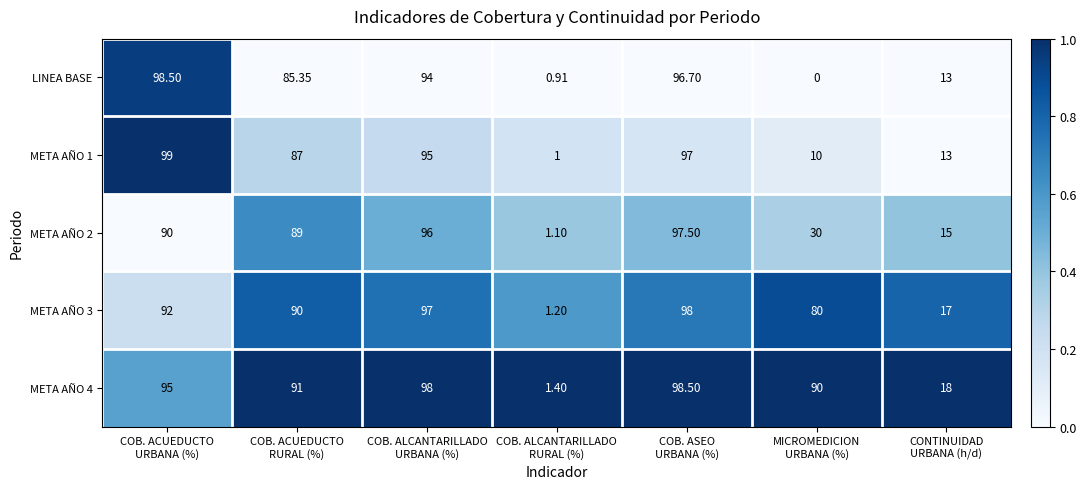

Rank the series at COB. ACUEDUCTO
URBANA (%) from highest to lowest value.

META AÑO 1, LINEA BASE, META AÑO 4, META AÑO 3, META AÑO 2